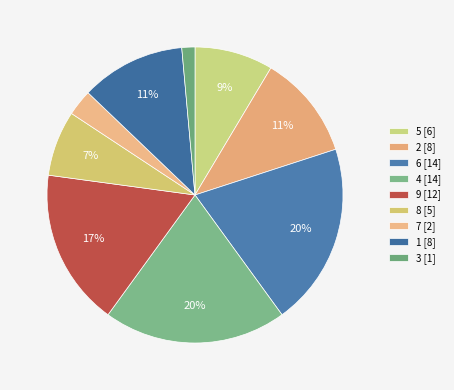

Which slice is the largest?

4